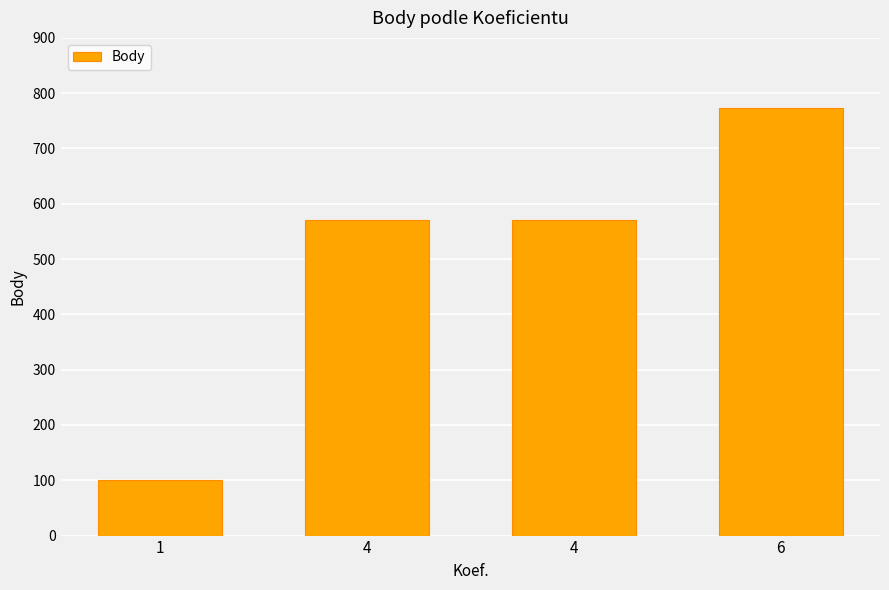

What value does the data have at 6?

774